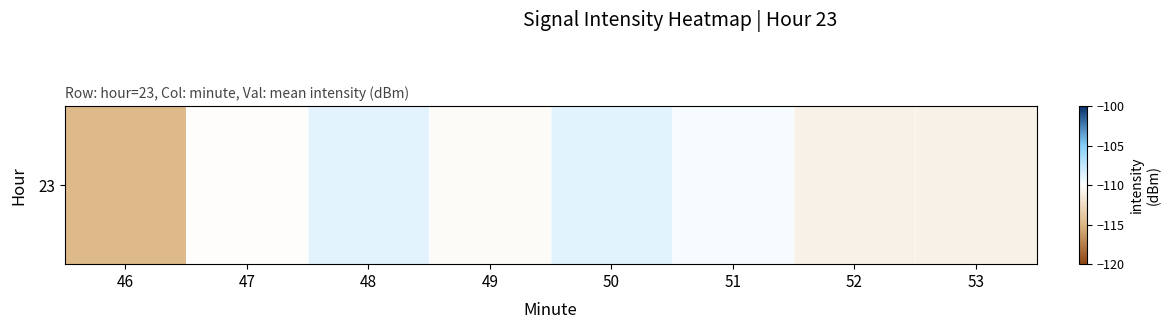

Reading left to right, list all the values displayed in this chart.

46=-114.9	47=-110.1	48=-108.9	49=-110.3	50=-108.8	51=-109.7	52=-111.0	53=-111.0